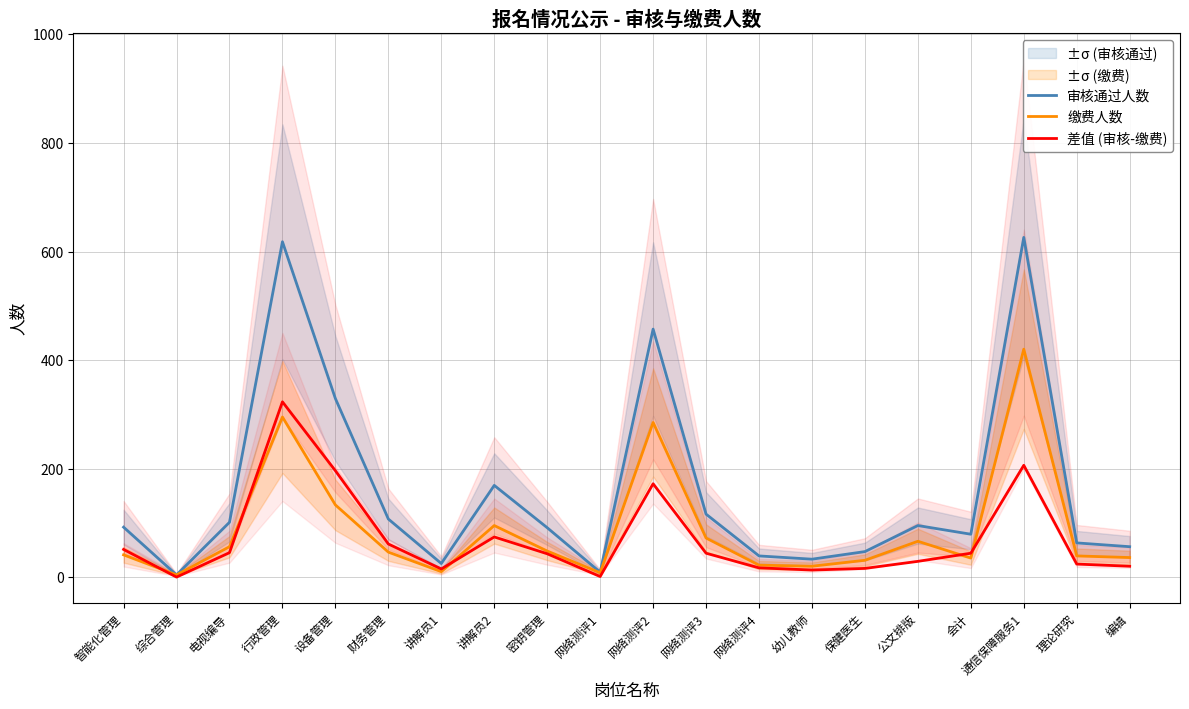

Rank the series by their maximum value, from lowest to highest.

差值 (审核-缴费), 缴费人数, 审核通过人数